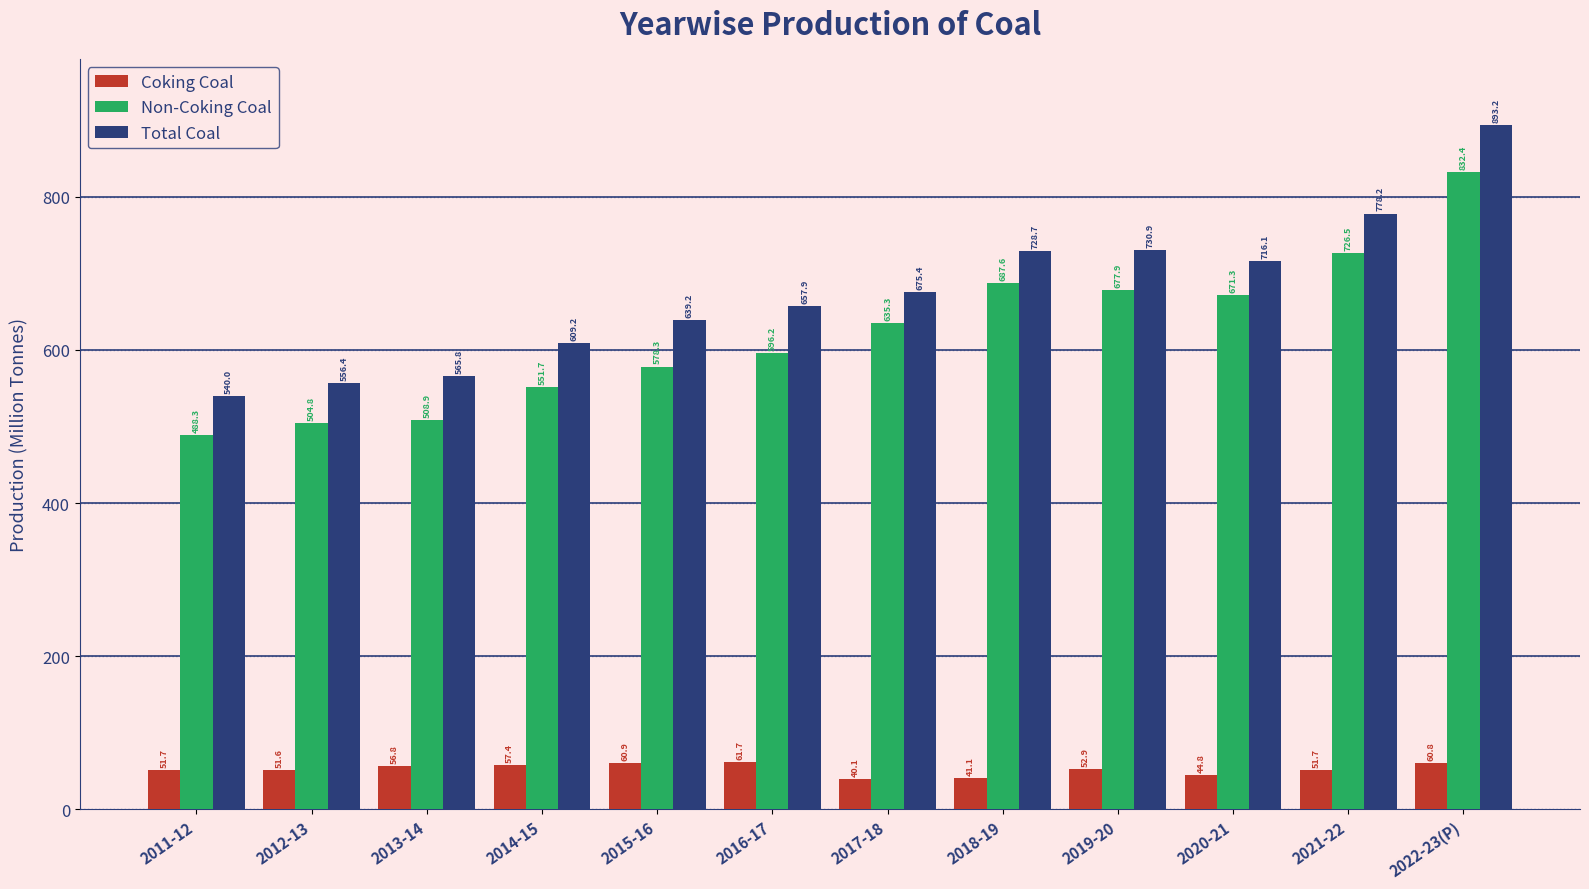

At which category is the sum across all series the highest?

2022-23(P)